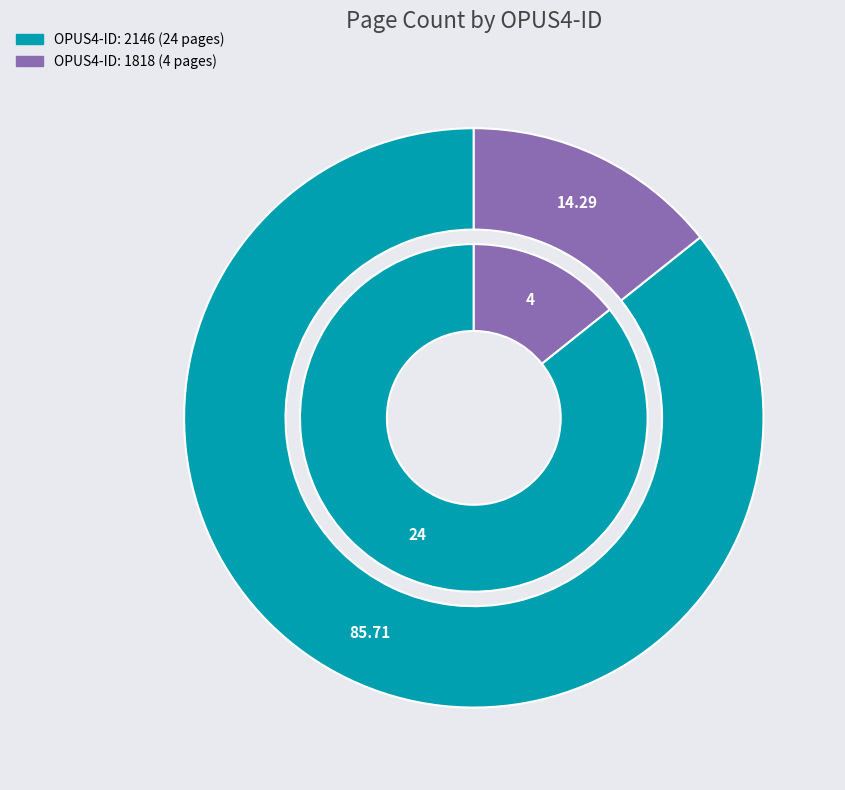

Rank the categories by value from highest to lowest.

2146, 1818